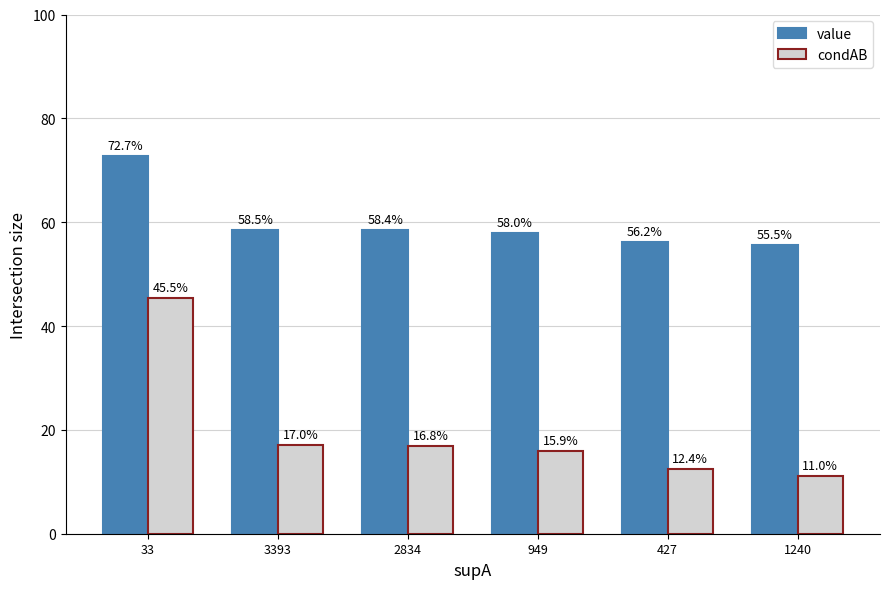

At which category does the chart reach its minimum across all series?

1240